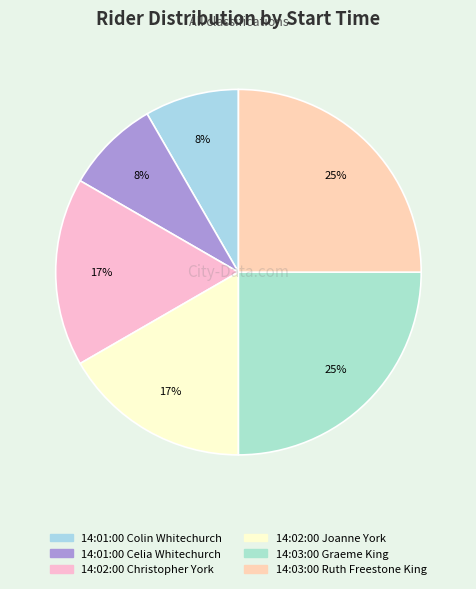

Count the number of slices in the pie.

6